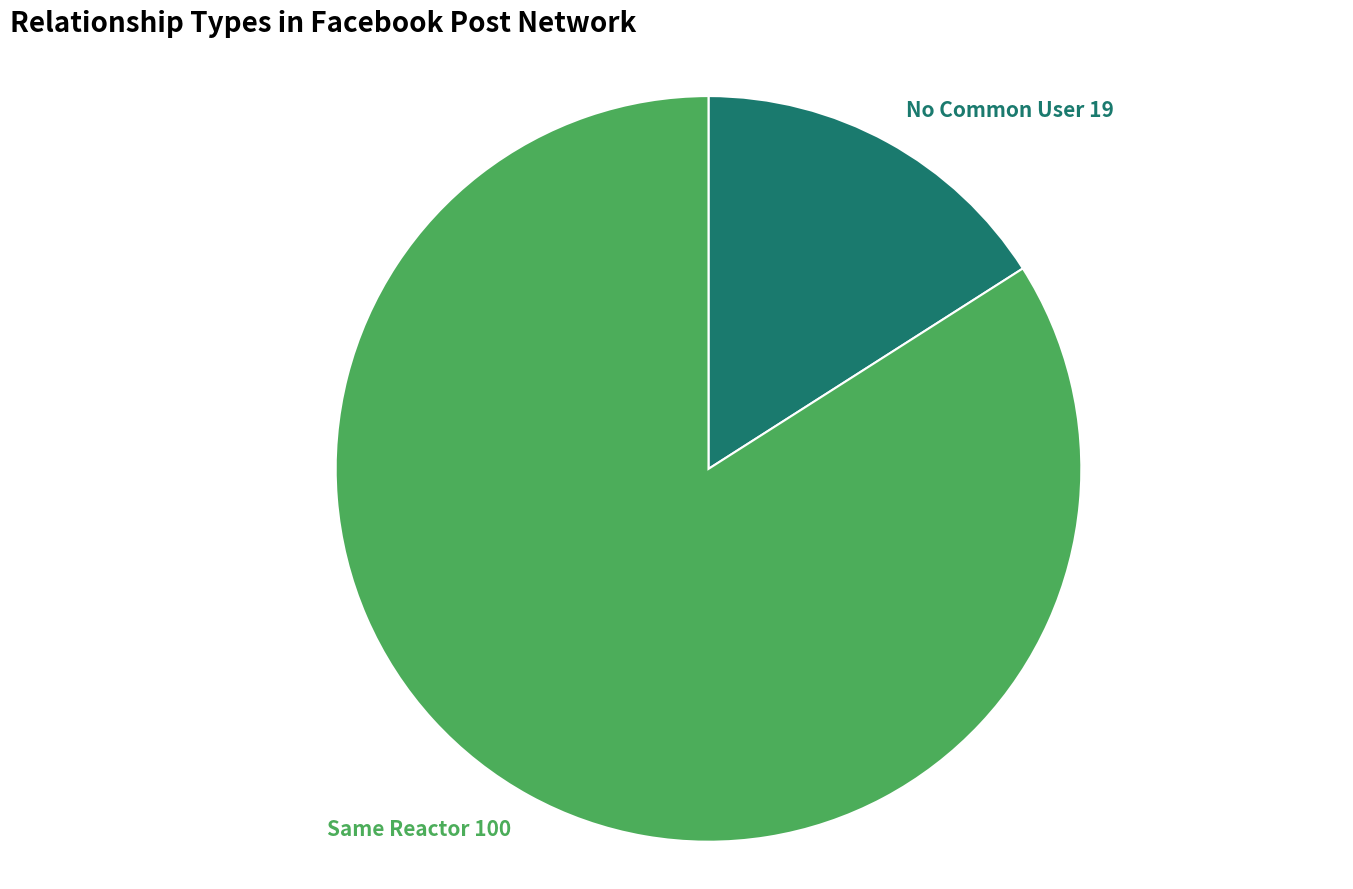

The Same Reactor slice represents 84% of the pie. True or false?

True